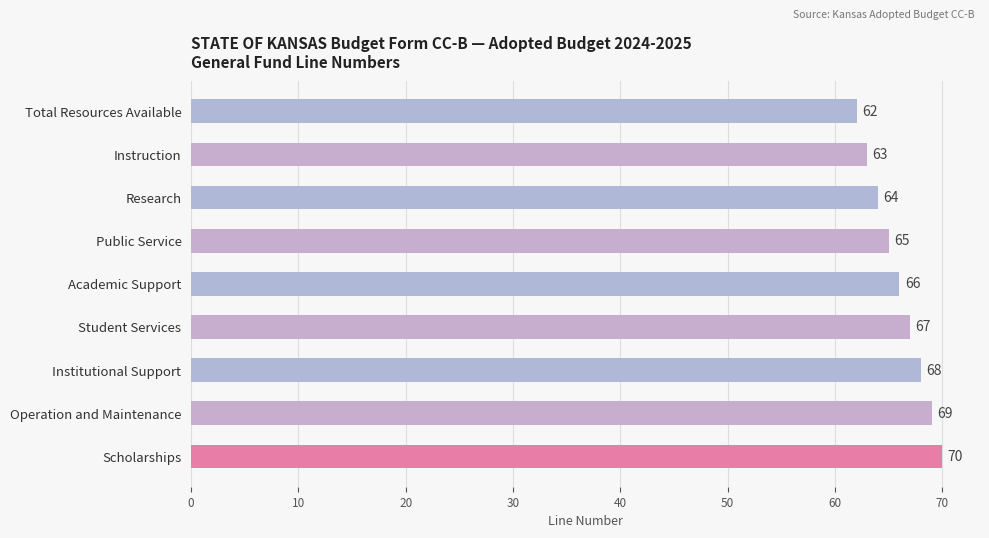

What position from the top is Instruction?

2